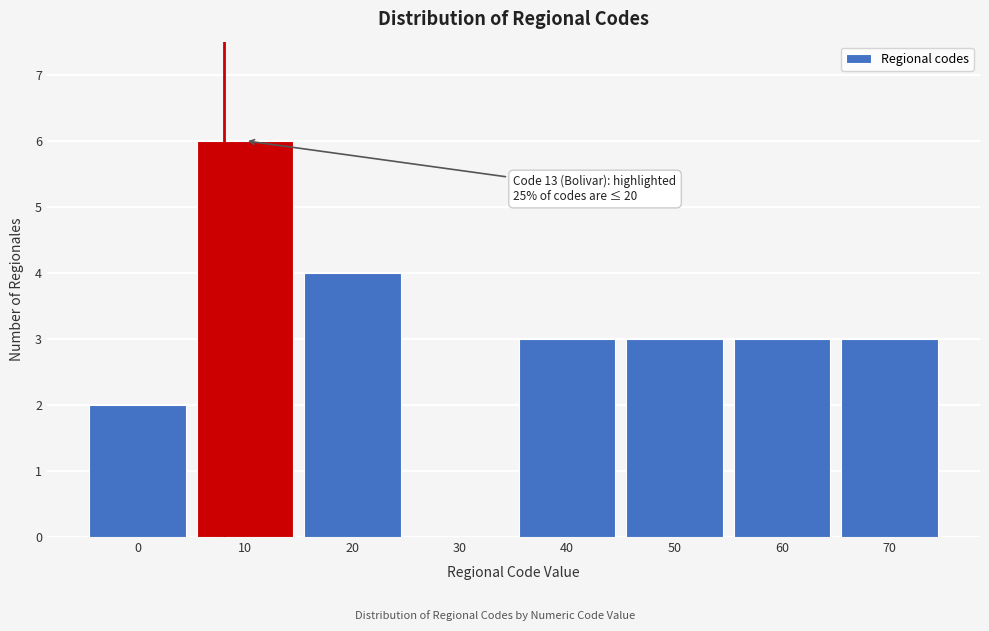

Reading left to right, transcribe all the data shown in this chart.

0=2	10=6	20=4	30=0	40=3	50=3	60=3	70=3